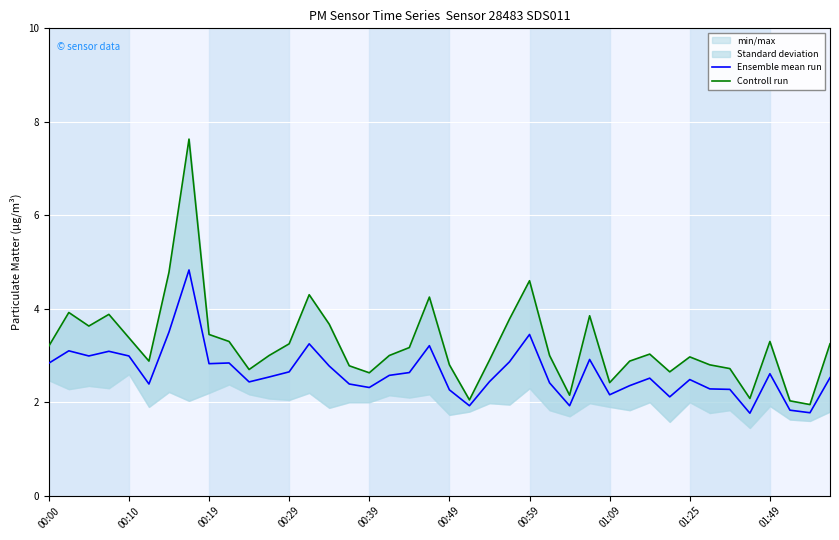

The value of Ensemble mean run at 00:49 is 2.3. True or false?

True